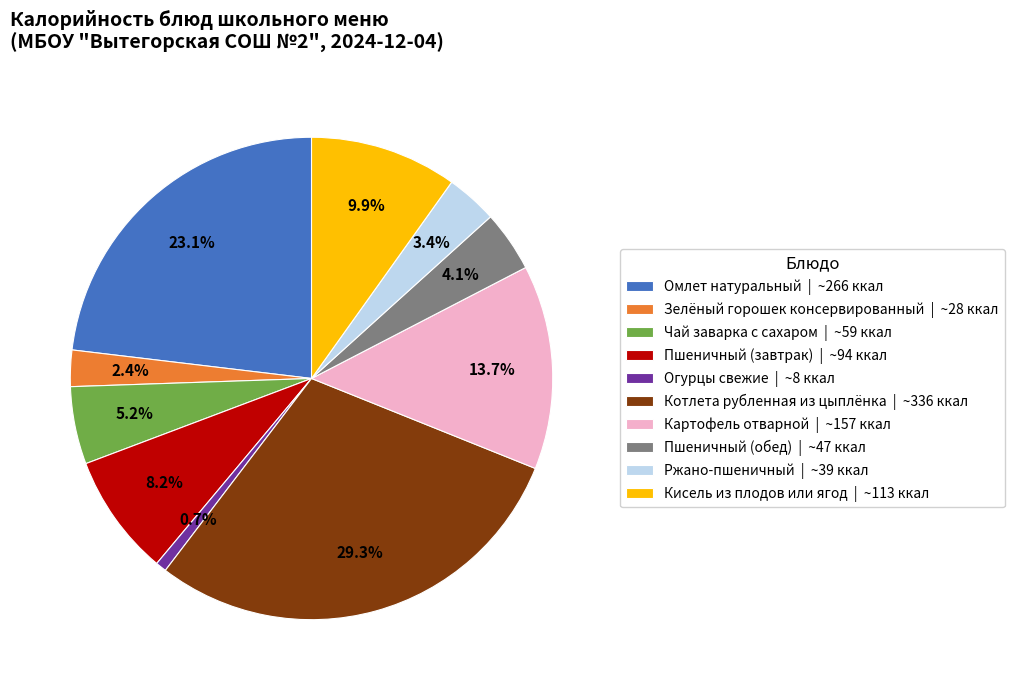

Which category has the smallest portion of the pie?

Огурцы свежие